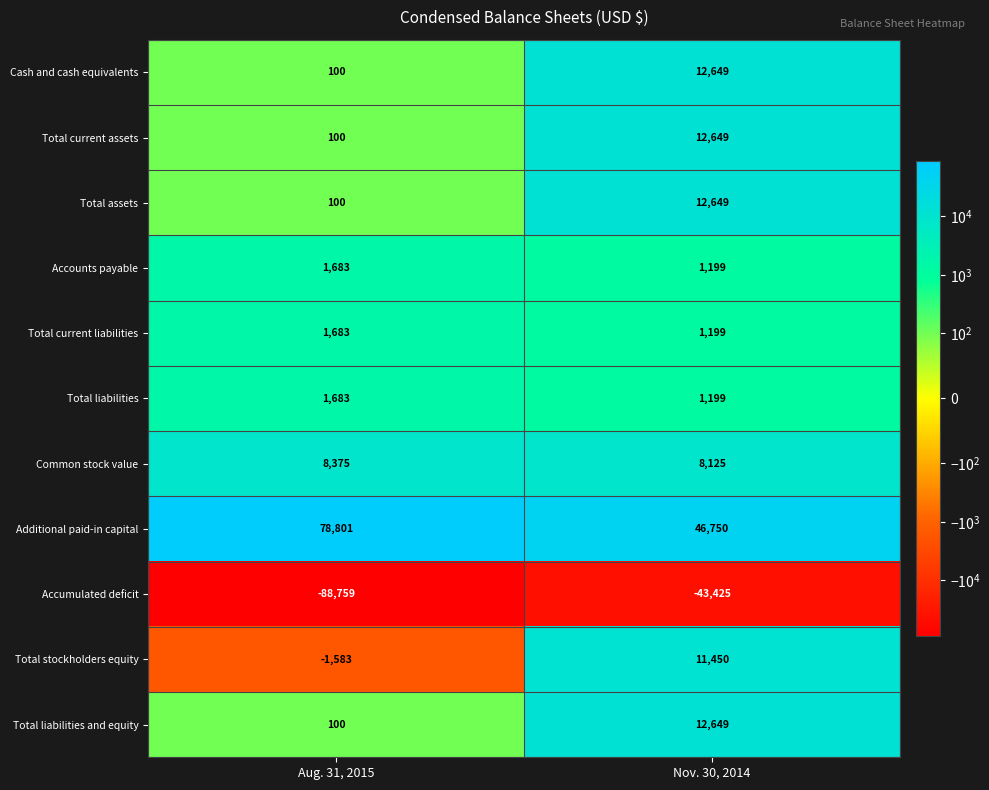

List the labels in order of Total assets value, smallest first.

Aug. 31, 2015, Nov. 30, 2014